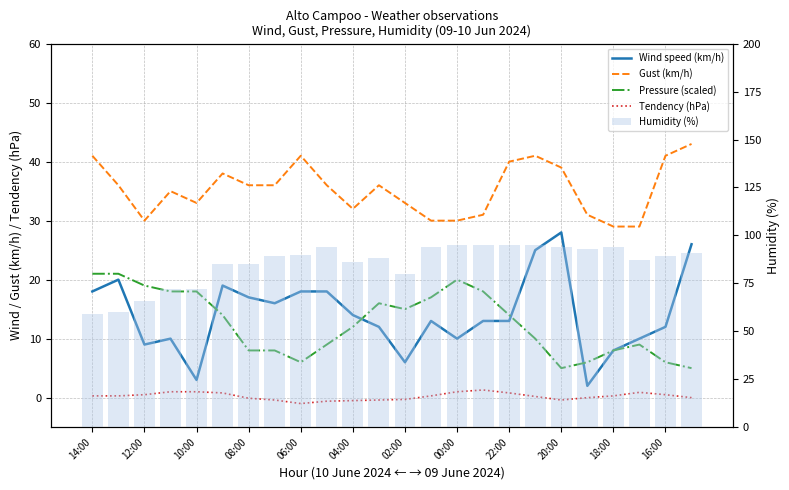

How many categories are shown in the chart?

24